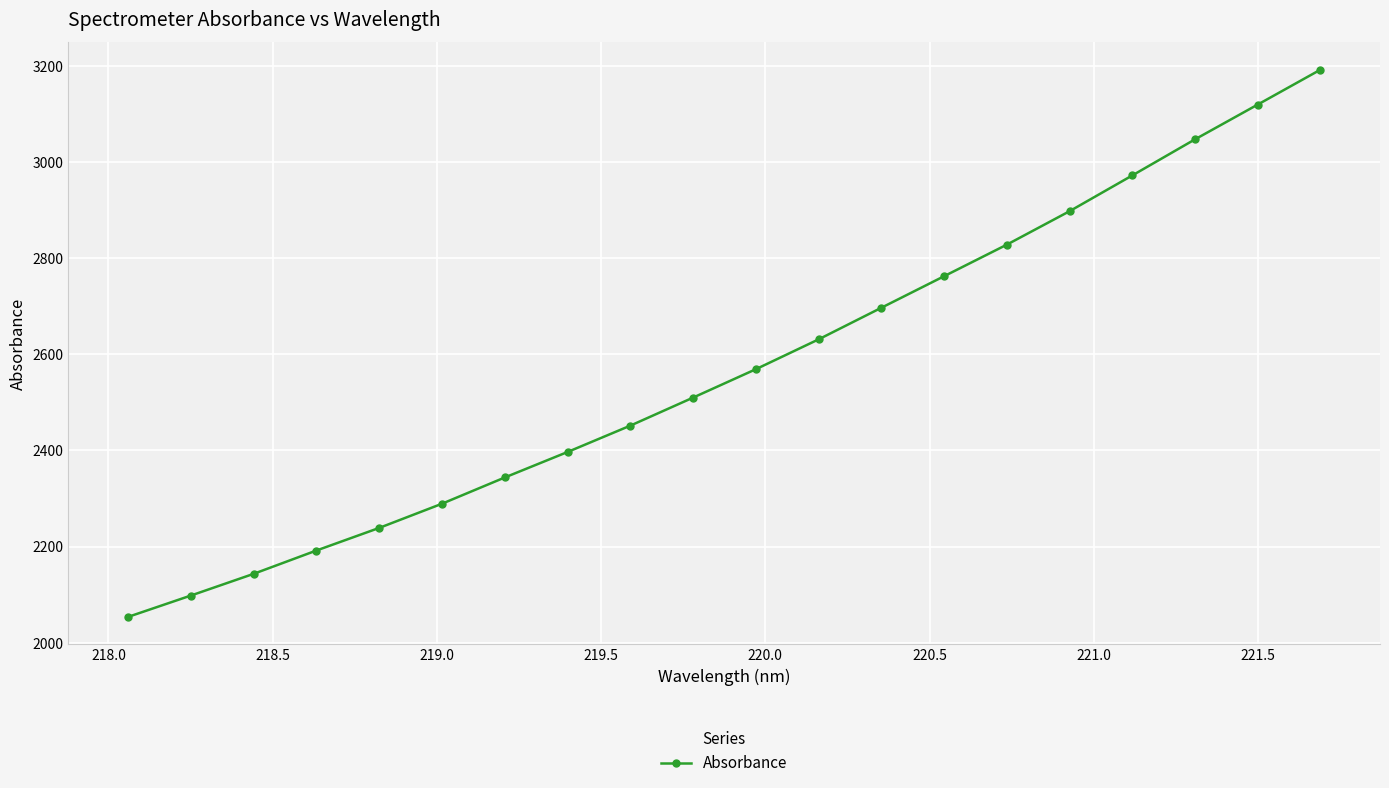

What is the average value?

2571.6